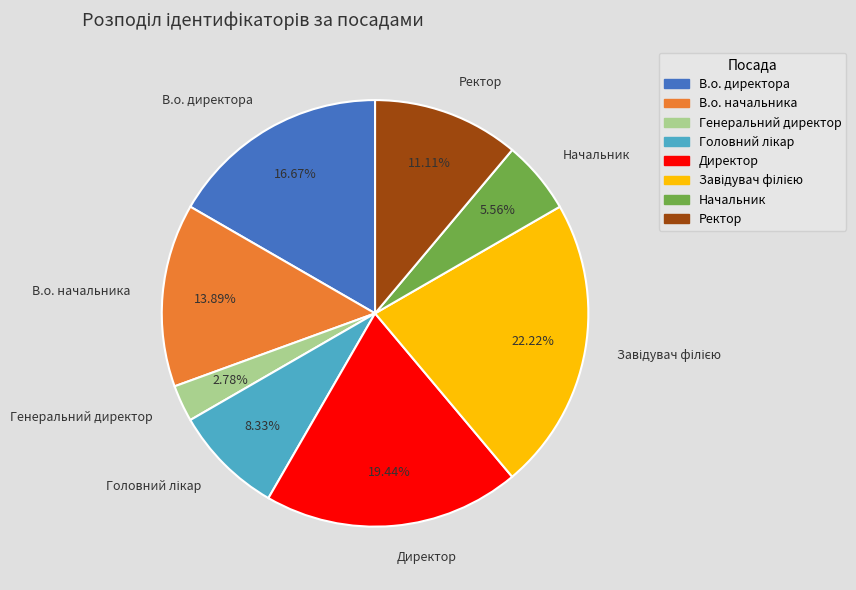

How many slices are in this pie chart?

8